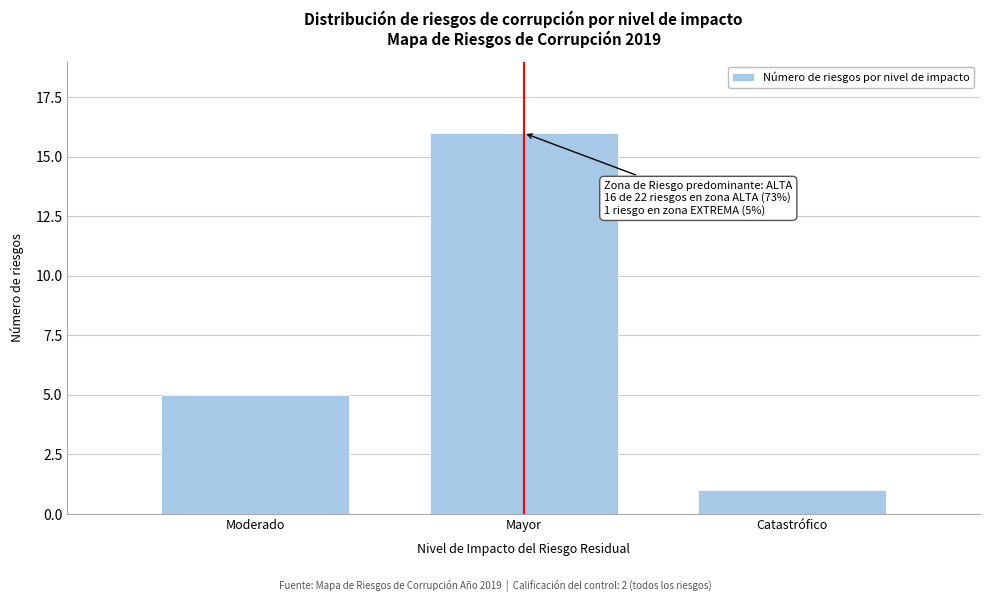

Reading left to right, what are all the values shown in this chart?

5	16	1